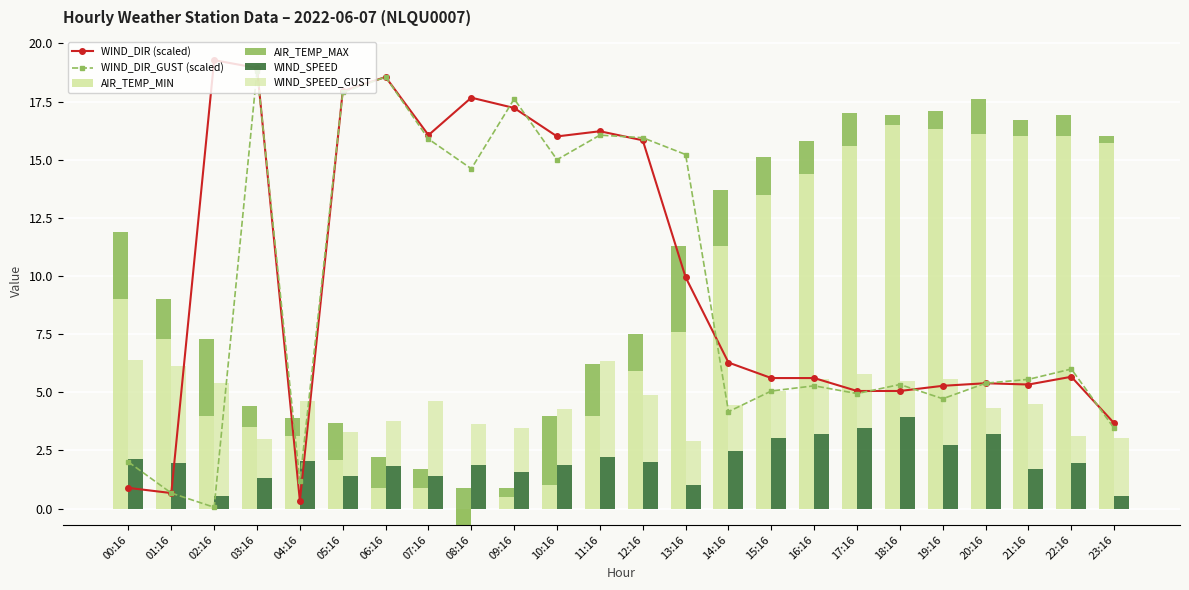

How many categories are shown in the chart?

24